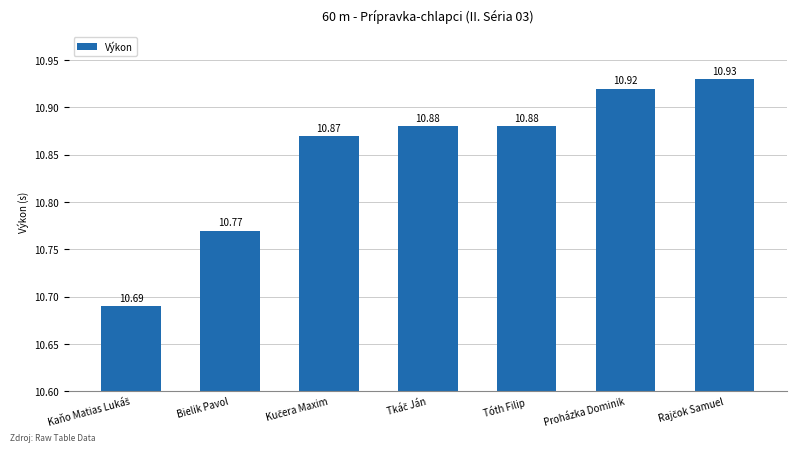

Reading left to right, what are all the values shown in this chart?

10.7	10.8	10.9	10.9	10.9	10.9	10.9